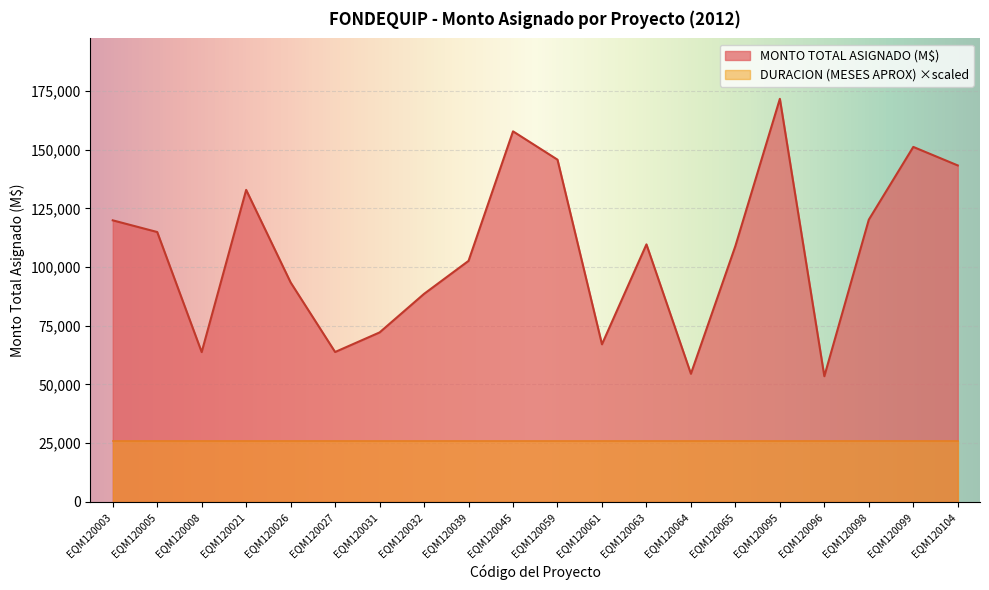

What is the maximum value shown in the chart?

171724.4